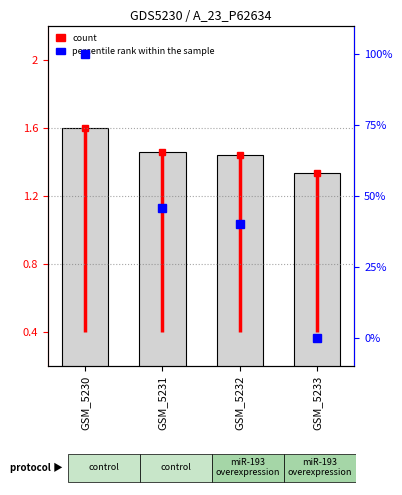

What is the highest value of the percentile rank within the sample series?

100.0